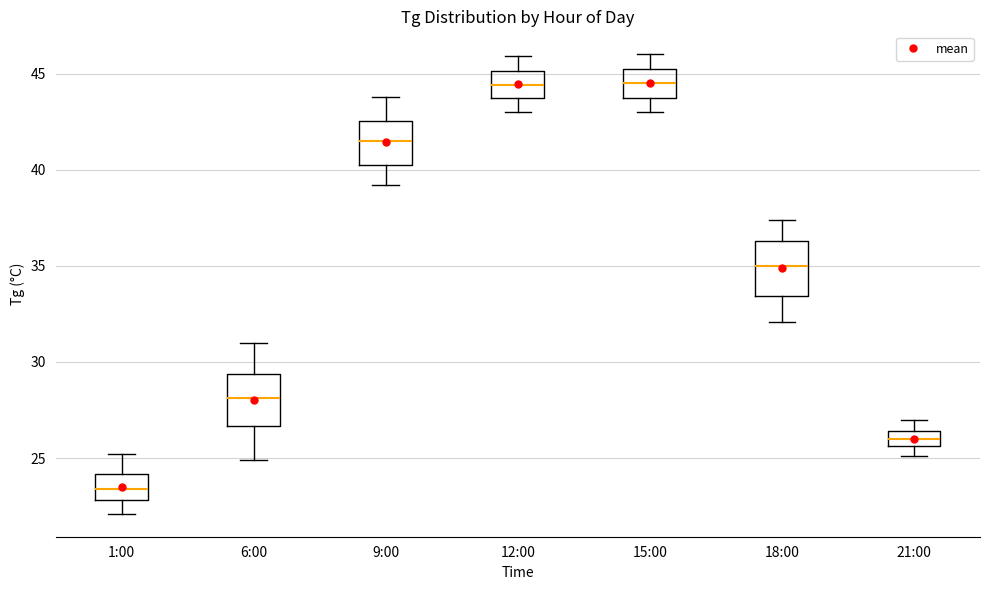

Where does the upper whisker of the box for 9:00 end on the y-axis? The values are not printed on the chart, so give them approximately, as read against the axis.

44.0